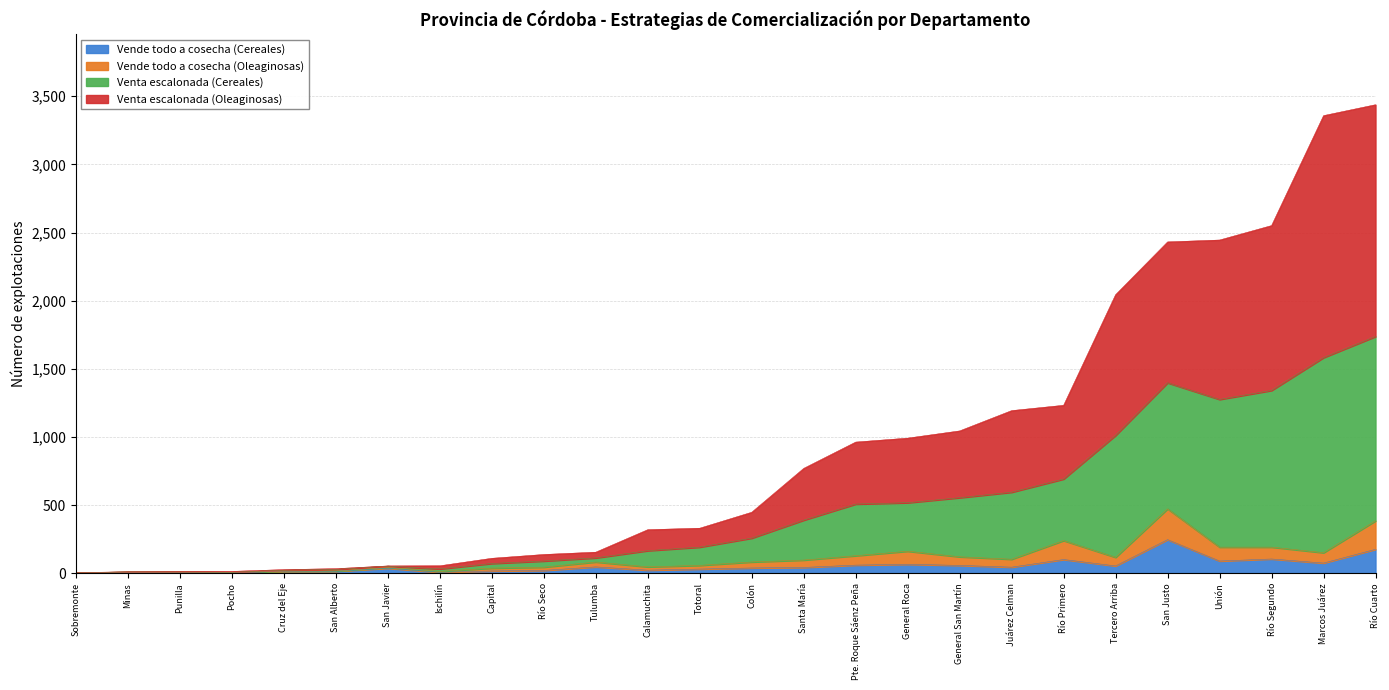

Between San Justo and Santa María, which is larger?

San Justo